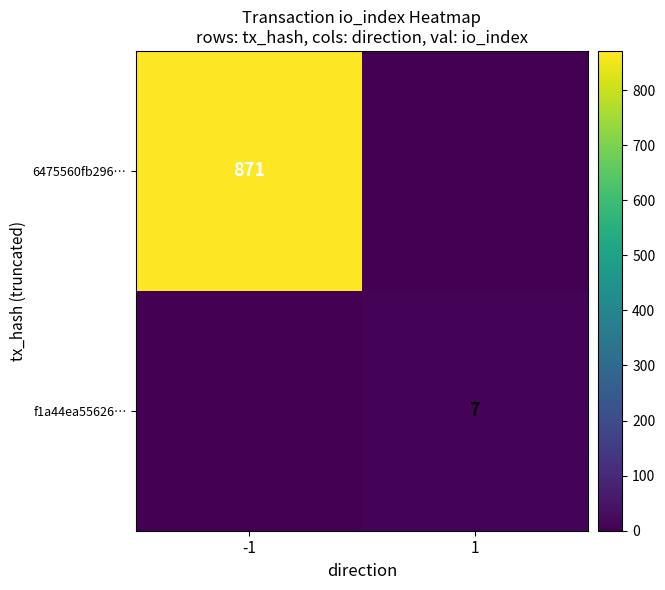

Is the value of f1a44ea55626… at 1 greater than the value of 6475560fb296… at -1?

No